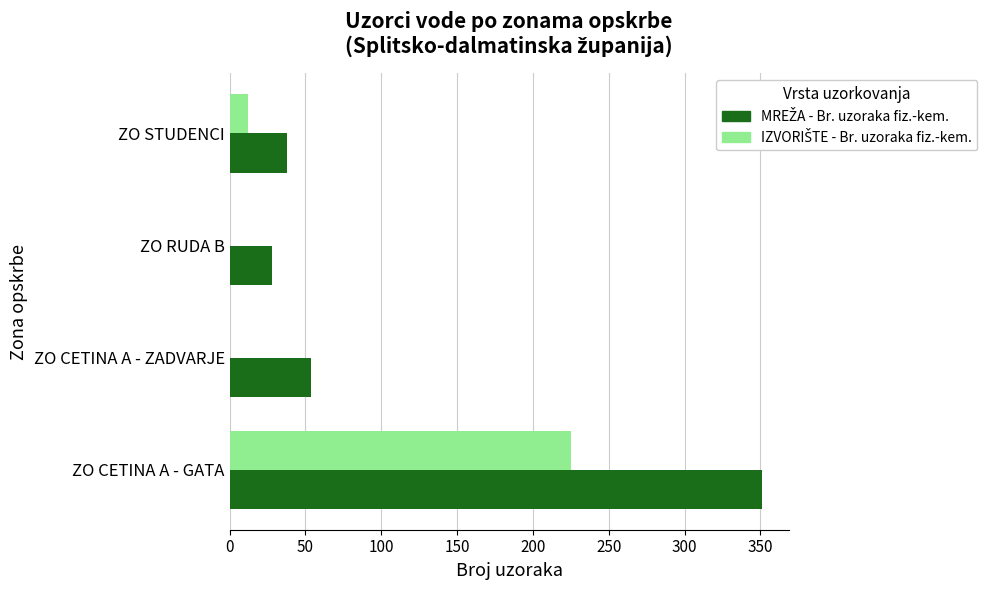

What is the greatest value displayed?

351